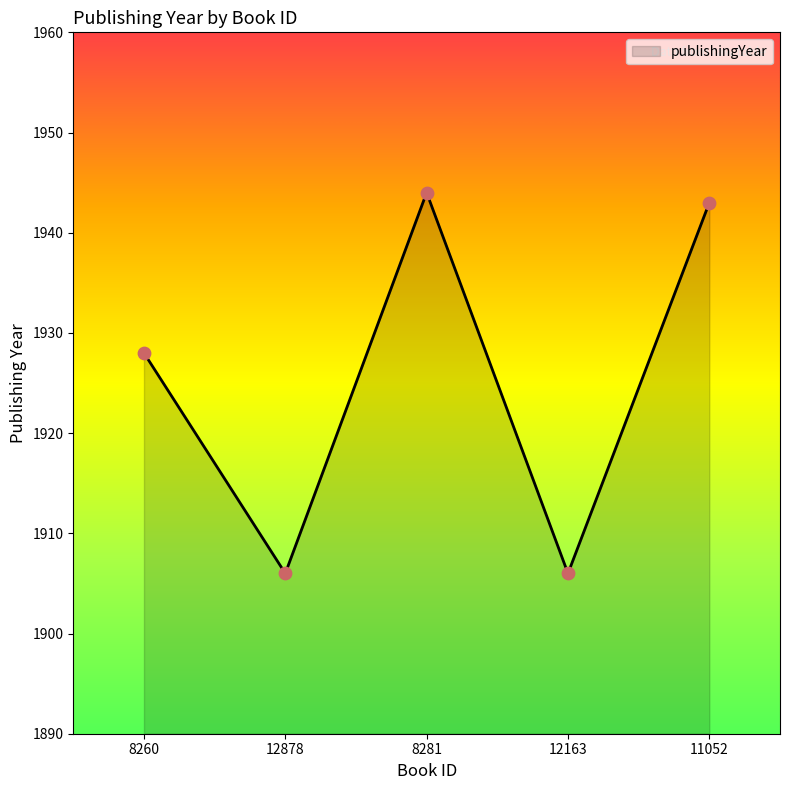

Between 8281 and 12163, which is larger?

8281